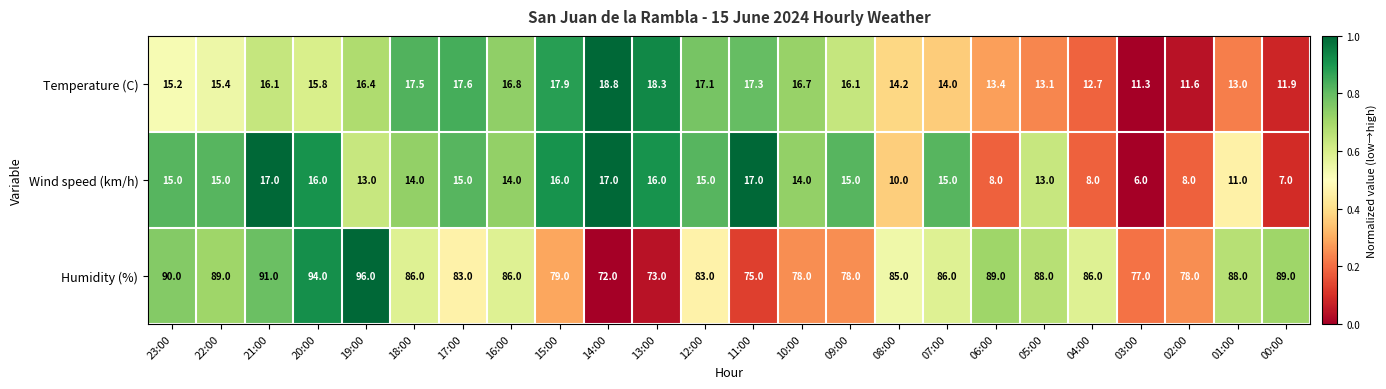

What is the total value across all series at 11:00?

109.3